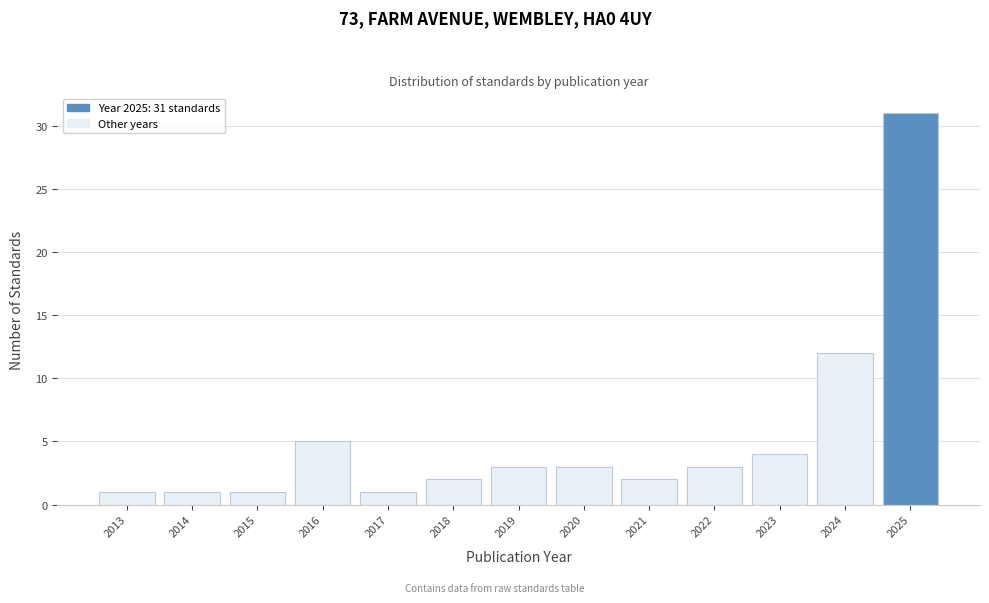

Which range on the x-axis has the tallest bar?

2024.5 to 2025.5